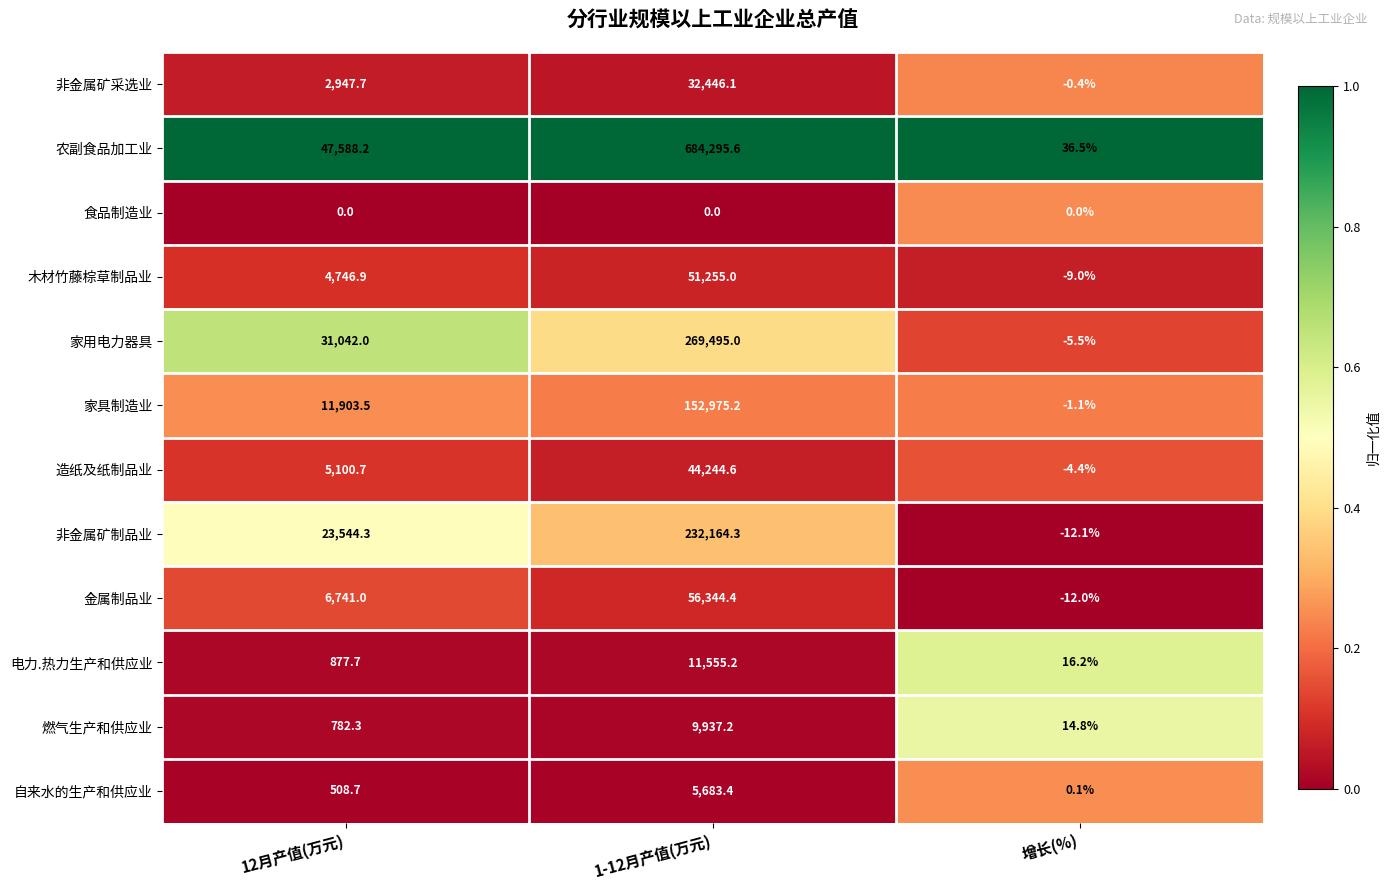

List the series in order of their peak value, highest first.

农副食品加工业, 家用电力器具, 非金属矿制品业, 家具制造业, 金属制品业, 木材竹藤棕草制品业, 造纸及纸制品业, 非金属矿采选业, 电力.热力生产和供应业, 燃气生产和供应业, 自来水的生产和供应业, 食品制造业